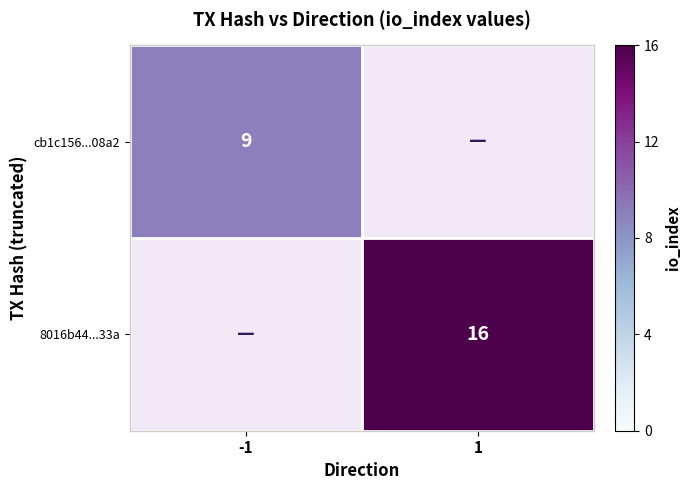

The 8016b44...33a series shows 23.4 at 1. True or false?

False